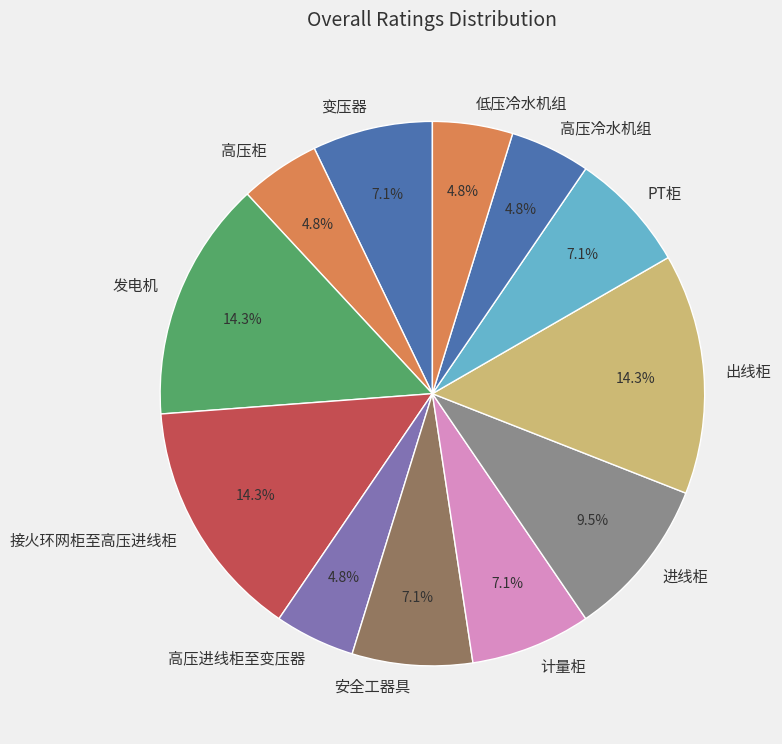

To the nearest percent, what is the average slice percentage?

8%